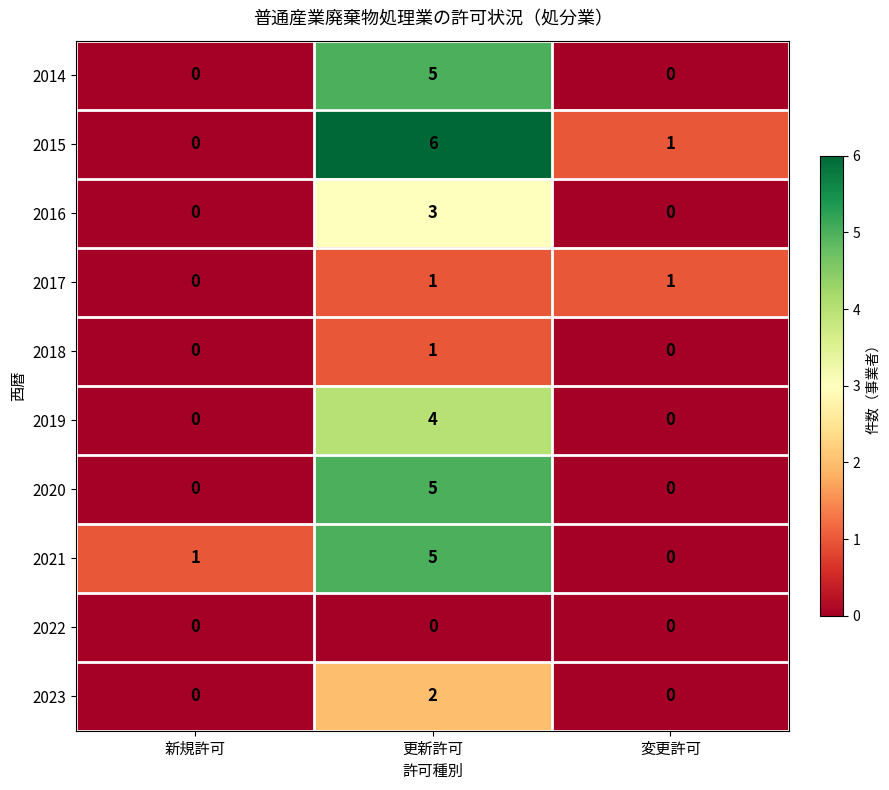

Which series changed the most between 新規許可 and 更新許可?

2015